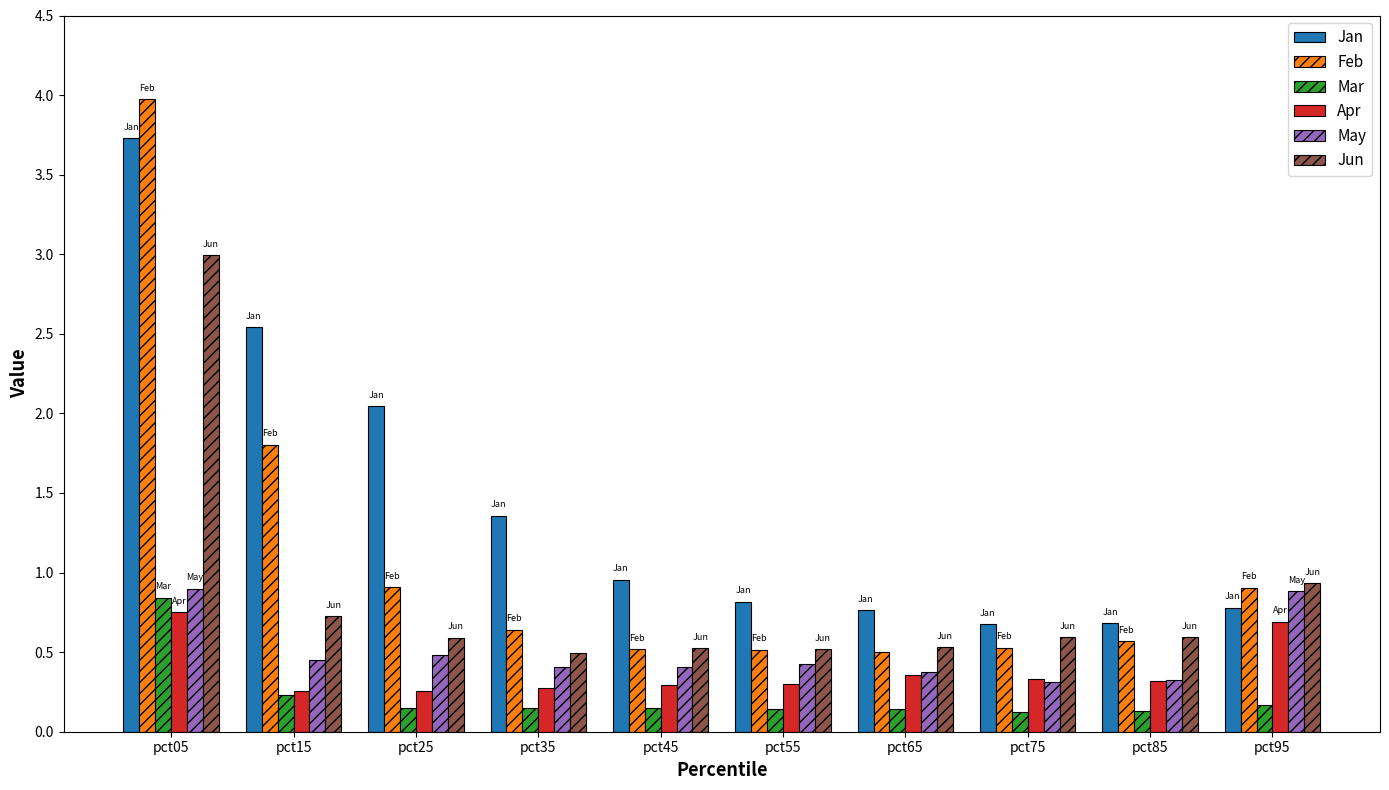

What is the minimum value for Jan?

0.7